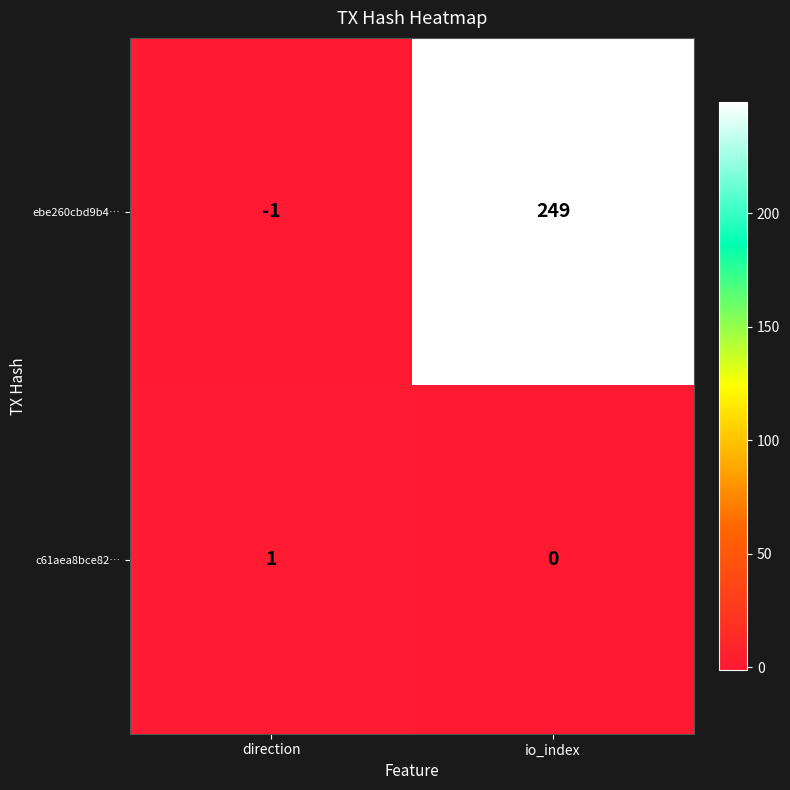

Reading left to right, list all the values displayed in this chart.

ebe260cbd9b4…: direction=-1	io_index=249
c61aea8bce82…: direction=1	io_index=0